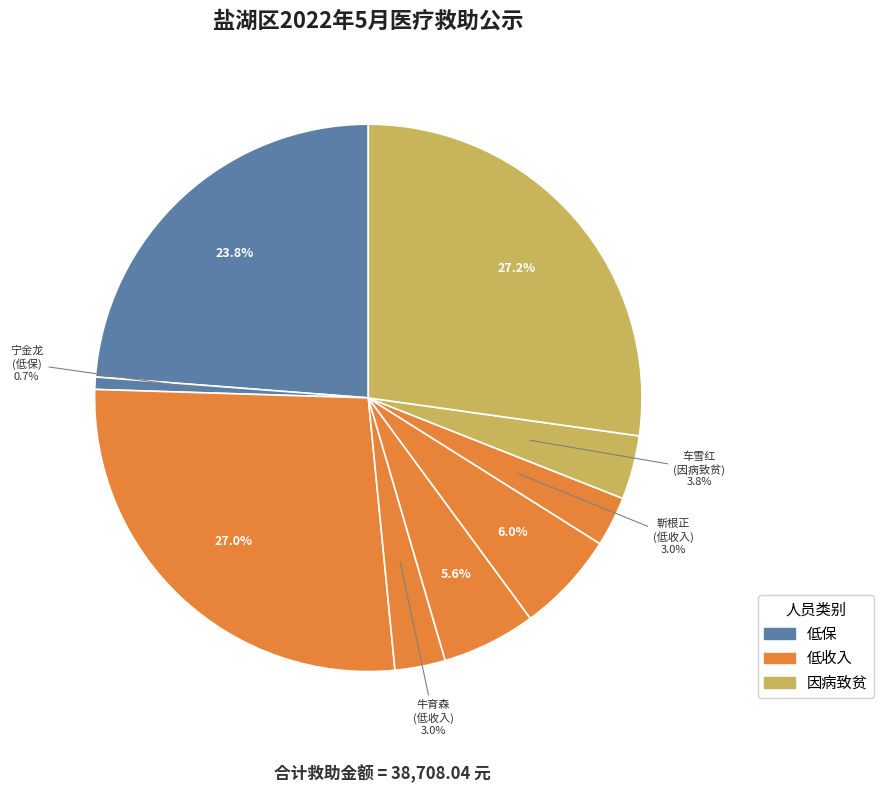

Rank the categories by value from highest to lowest.

贾苏平
(因病致贫), 韩佳桐
(低收入), 阎康博
(低保), 马进才
(低收入), 王广正
(低收入), 车雪红
(因病致贫), 牛育森
(低收入), 靳根正
(低收入), 宁金龙
(低保)